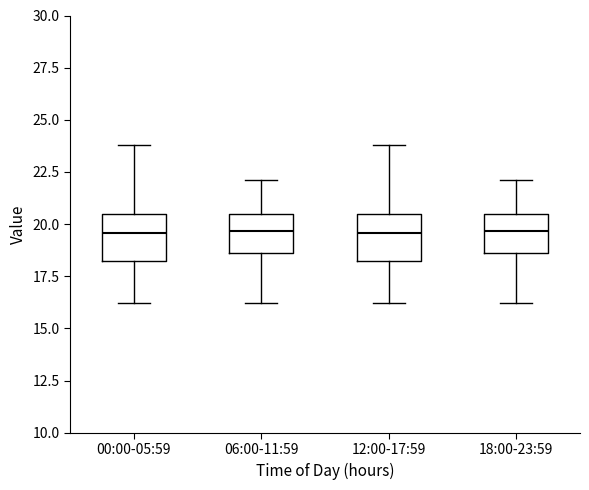

Reading left to right, transcribe this box plot: for each box, give where its median line is, the range the box spans, and where its two whiskers end, as read against the y-axis. The values are not printed on the chart, so give them approximately, as read against the axis.

00:00-05:59: median 19.5, box 18.0 to 20.5, whiskers 16.0 to 24.0
06:00-11:59: median 19.5, box 18.5 to 20.5, whiskers 16.0 to 22.0
12:00-17:59: median 19.5, box 18.0 to 20.5, whiskers 16.0 to 24.0
18:00-23:59: median 19.5, box 18.5 to 20.5, whiskers 16.0 to 22.0